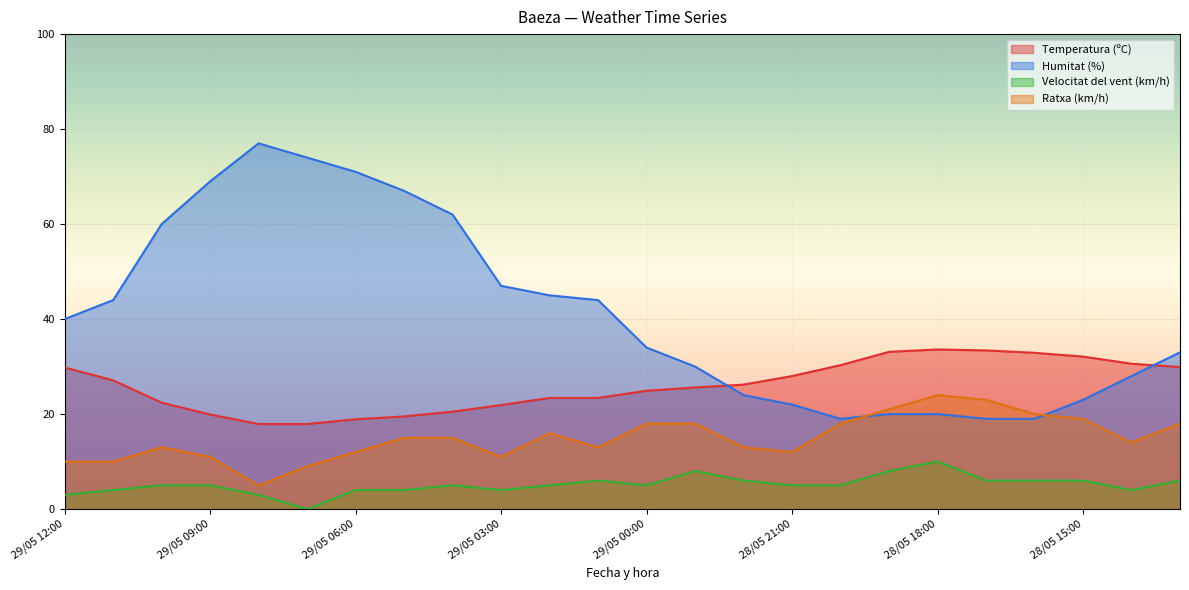

How many interior local peaks does the Velocitat del vent (km/h) series have?

4